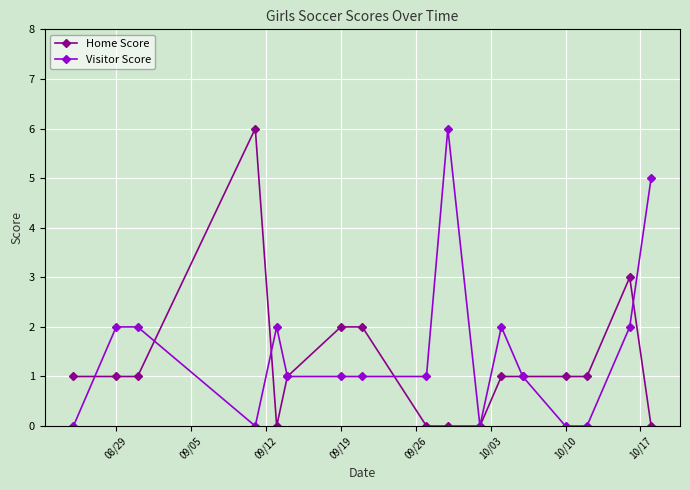

Count the number of data series in this chart.

2